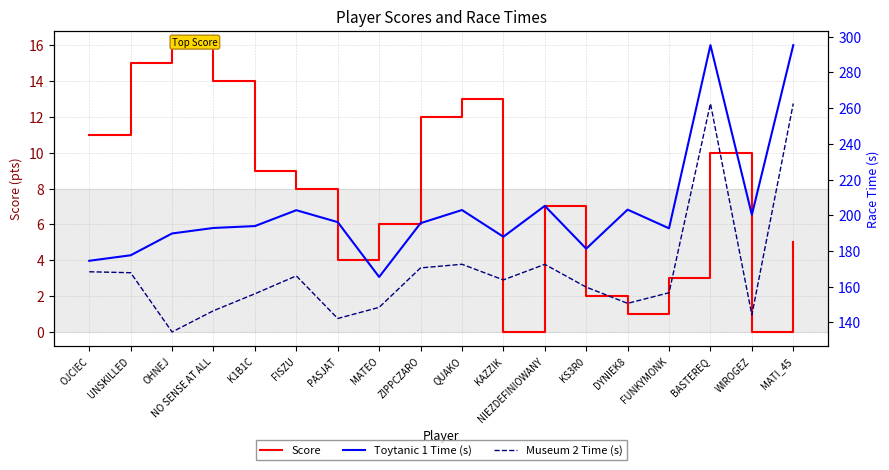

Which label corresponds to the largest value in the chart?

BASTEREQ